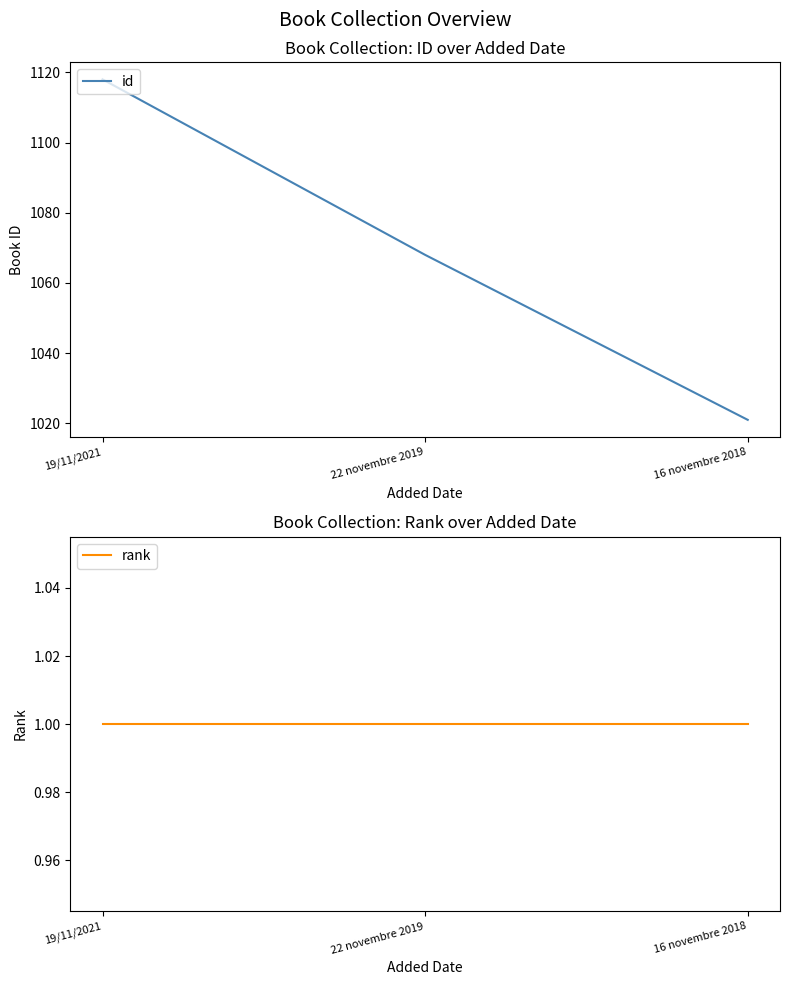

What is the sum of the rank values at 19/11/2021 and 22 novembre 2019?

2